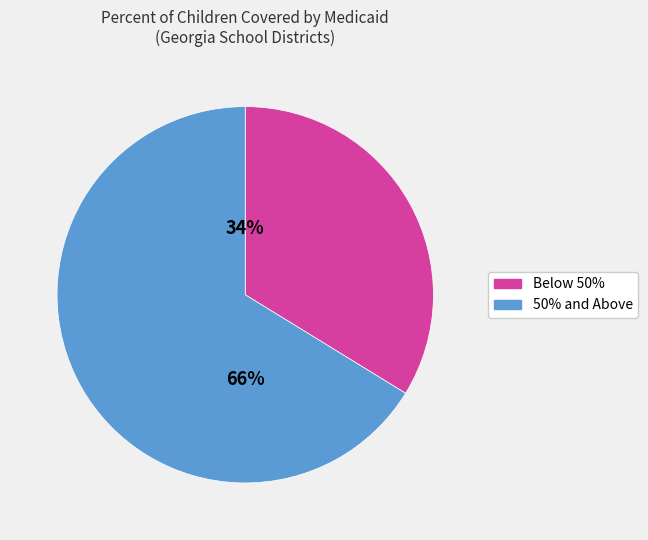

Is there any slice that represents more than half of the pie?

Yes